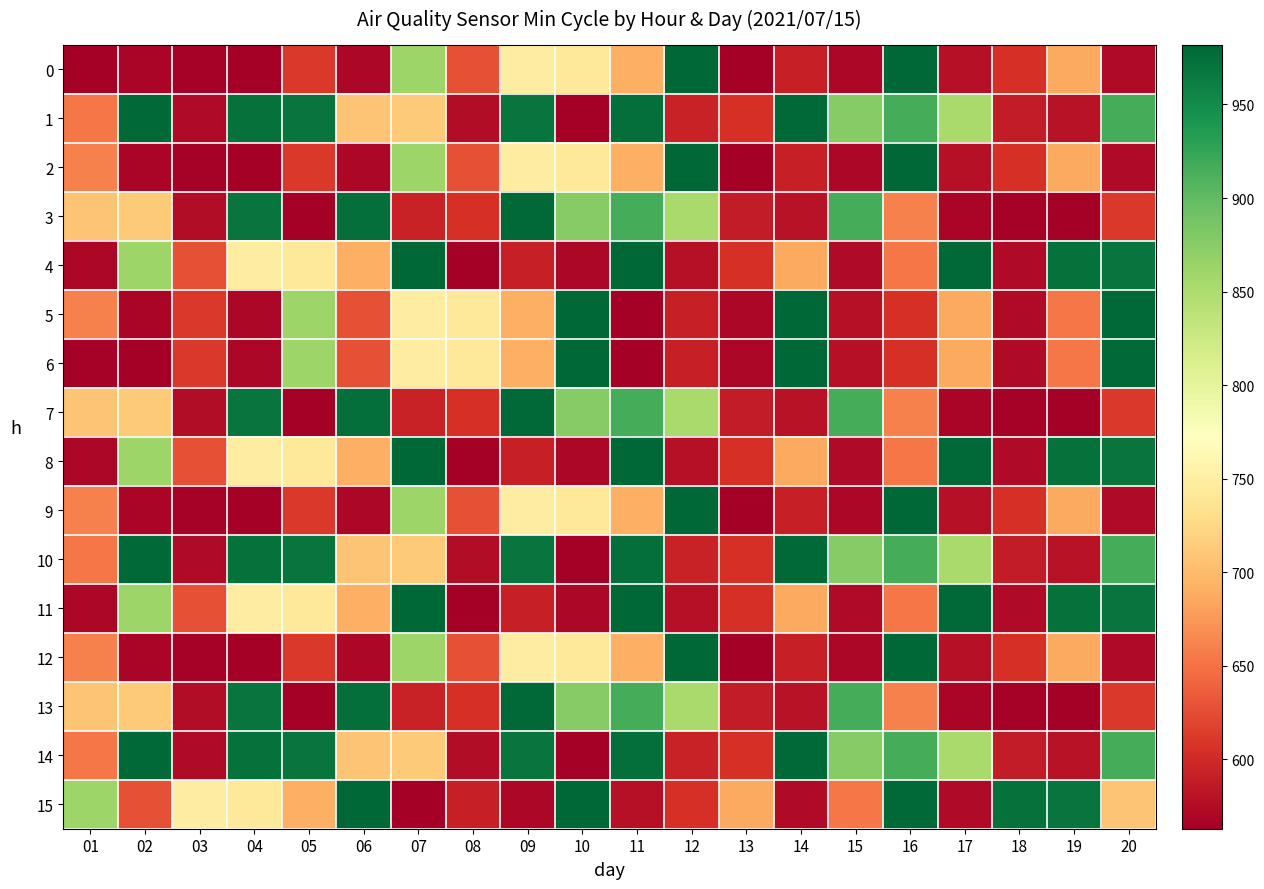

What is the maximum value shown in the chart?

982